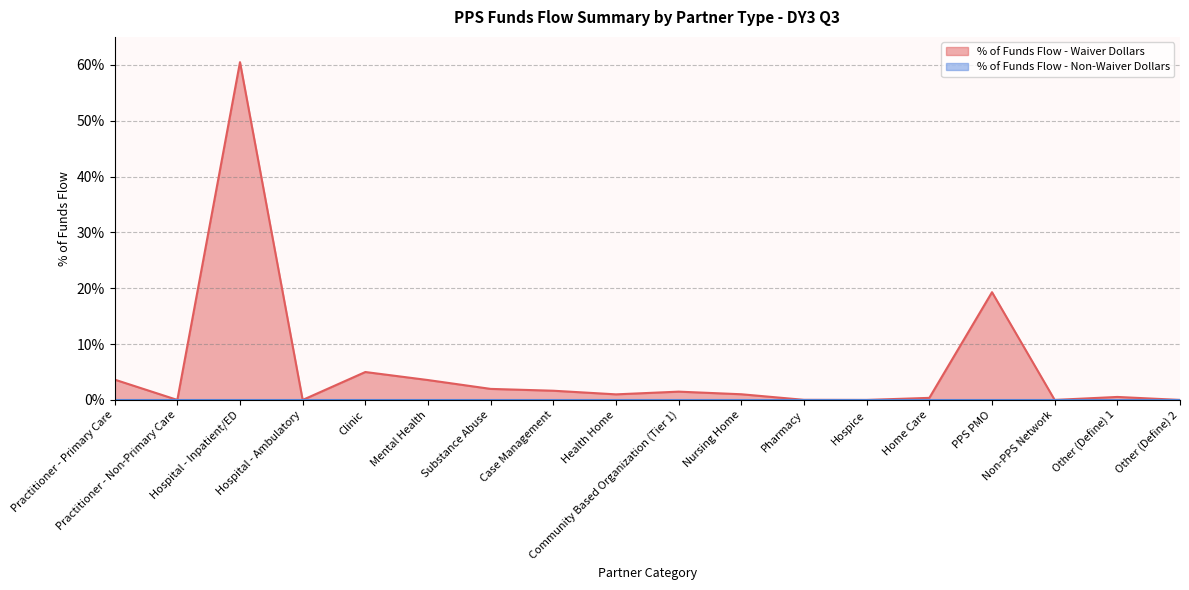

Does the chart display data point markers on the line(s)?

No